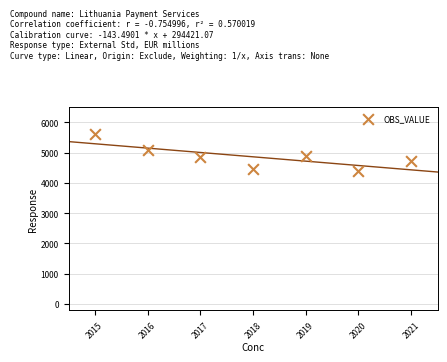

What is the average X value?

2018.0